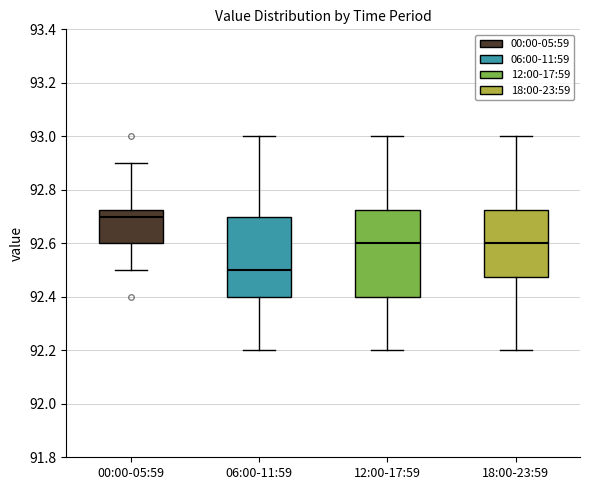

Which box is the tallest, from its lower edge to its upper edge?

12:00-17:59